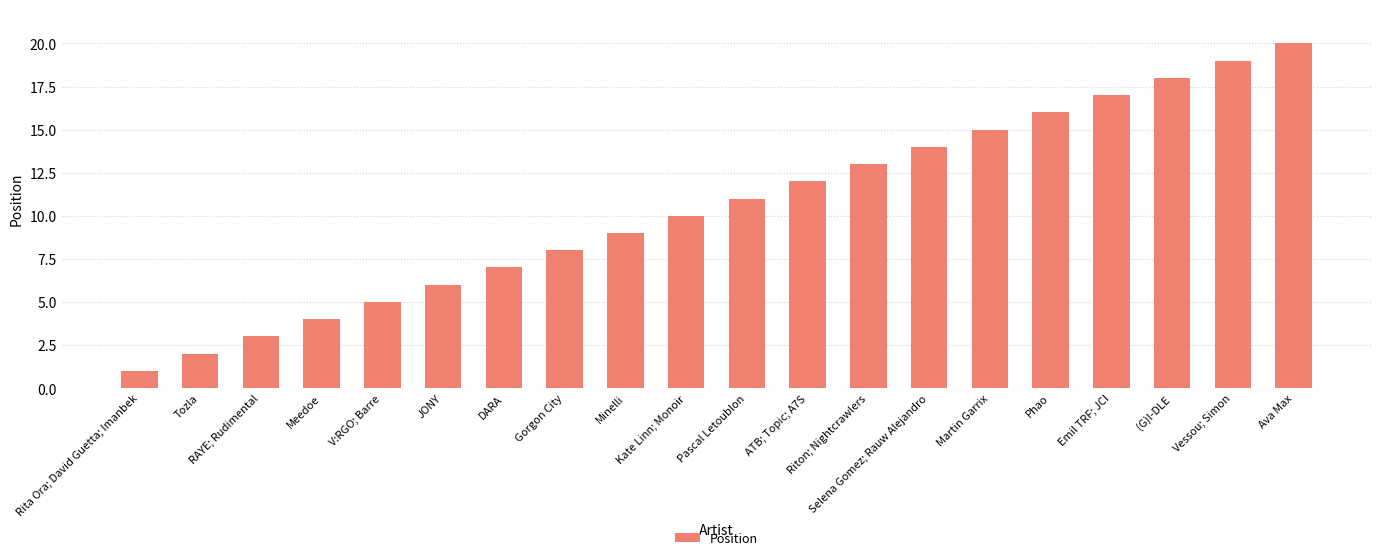

Does the chart contain stacked bars?

No